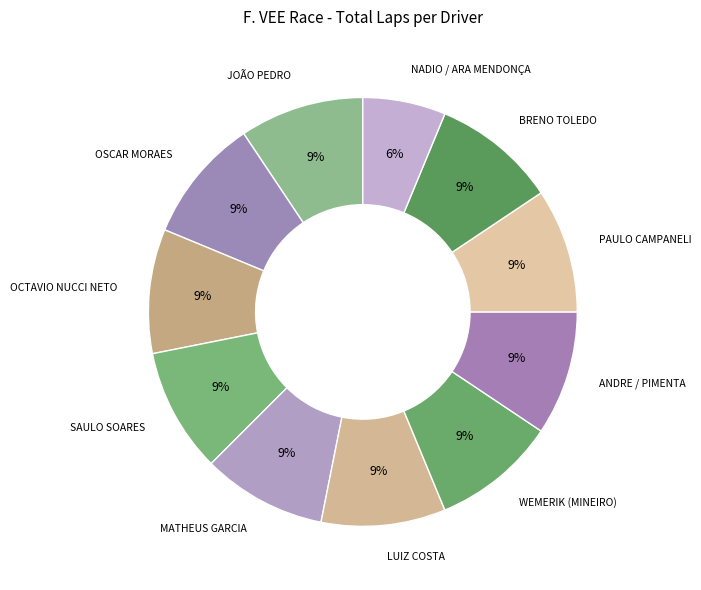

True or false: LUIZ COSTA accounts for 21% of the total.

False